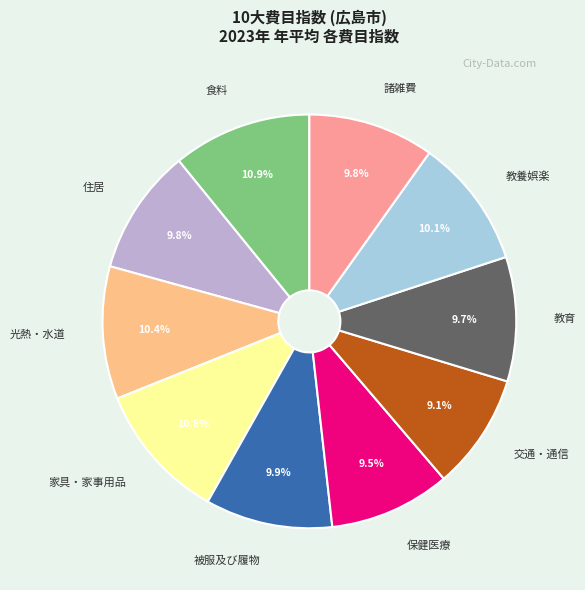

Does any single category account for the majority?

No